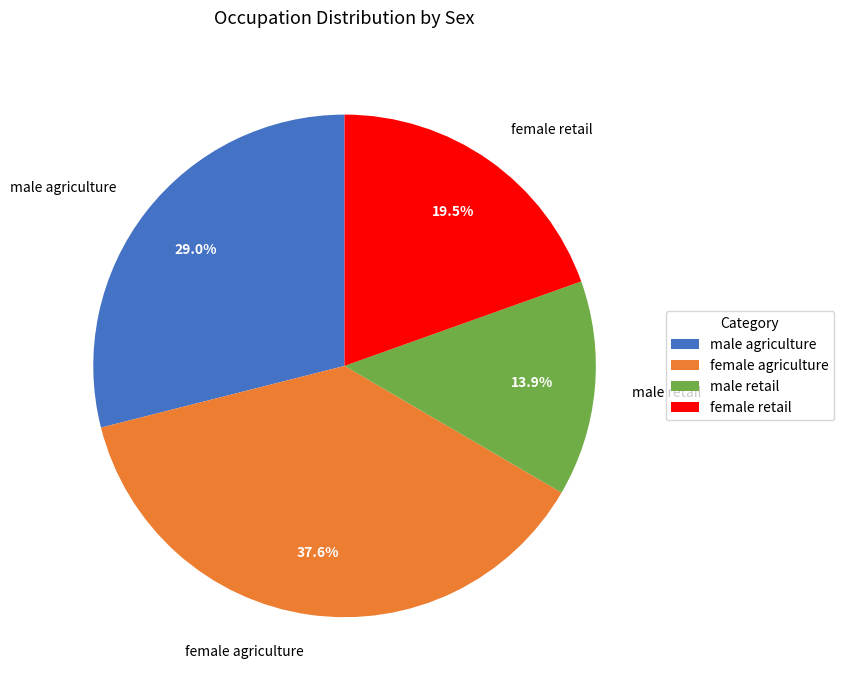

Rank the categories by value from highest to lowest.

female agriculture, male agriculture, female retail, male retail